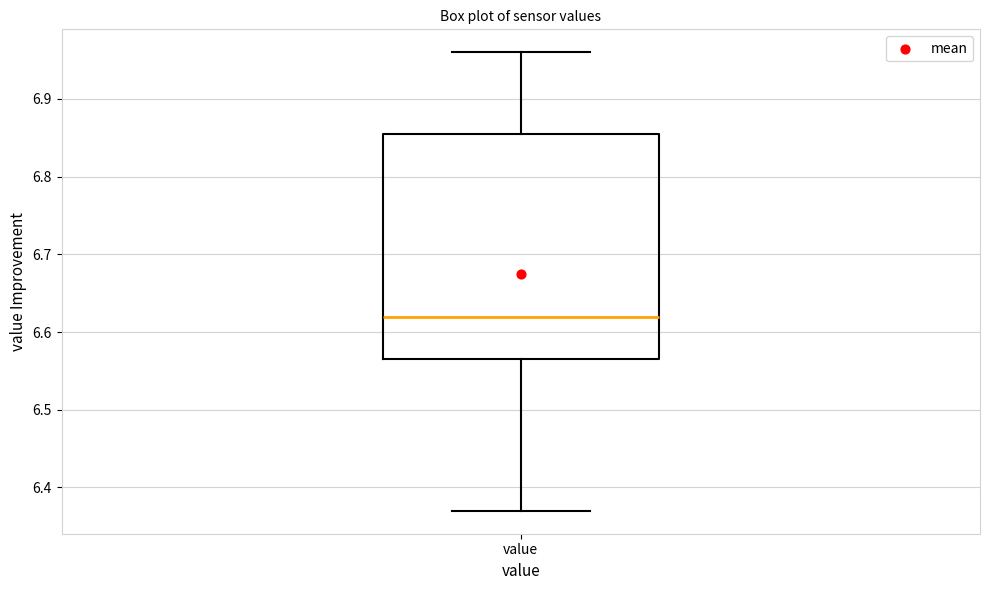

Where does the lower whisker of the box for value end on the y-axis? The values are not printed on the chart, so give them approximately, as read against the axis.

6.37